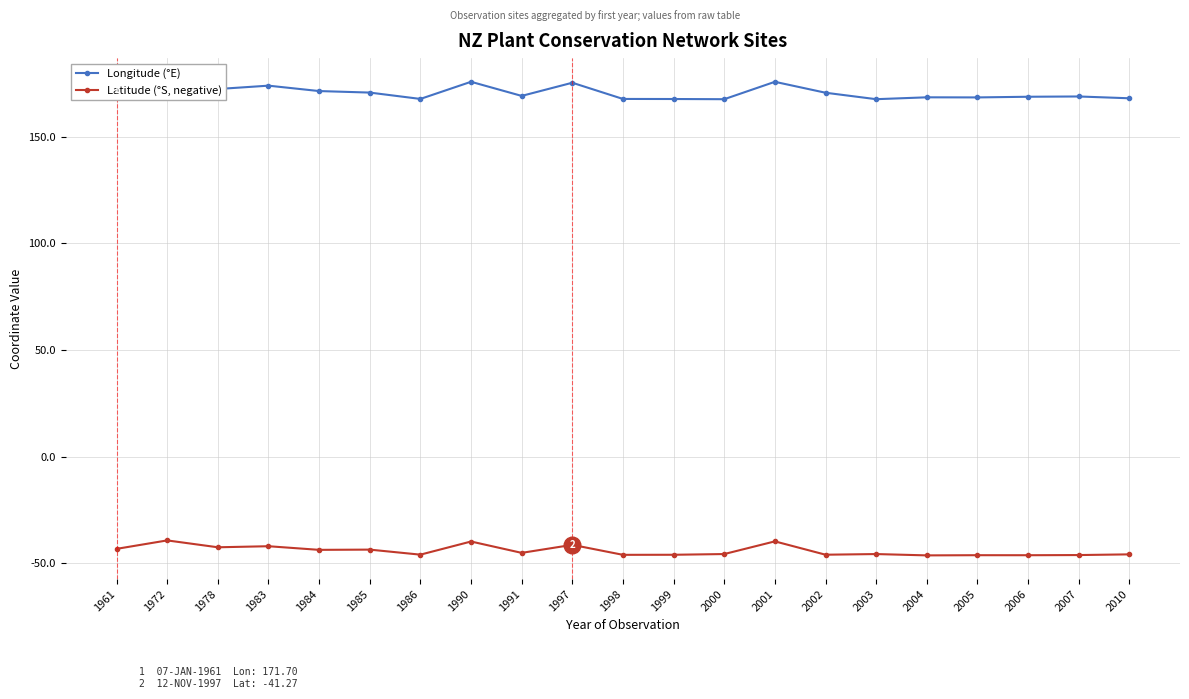

Which series changed the most between 1985 and 1998?

Longitude (°E)